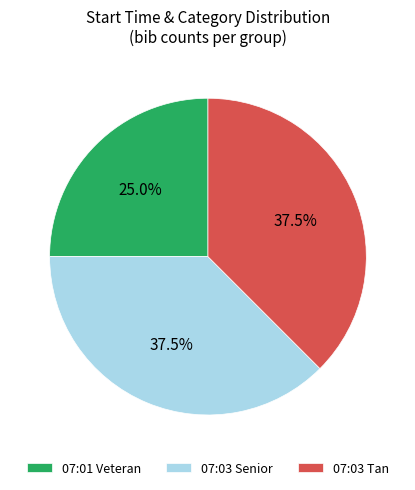

Does any single category account for the majority?

No